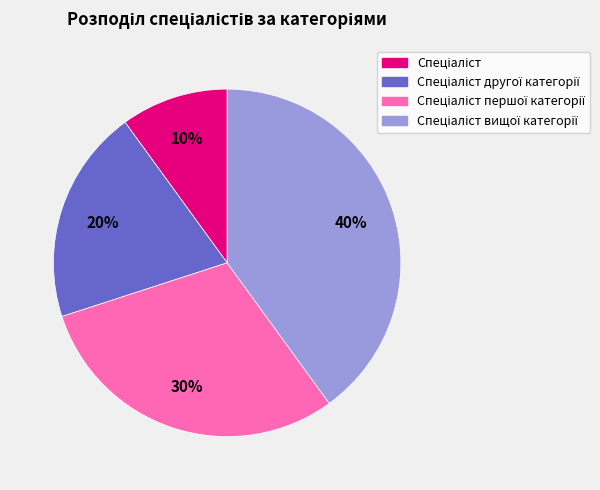

To the nearest percent, what is the difference between the largest and smallest slice percentages?

30%